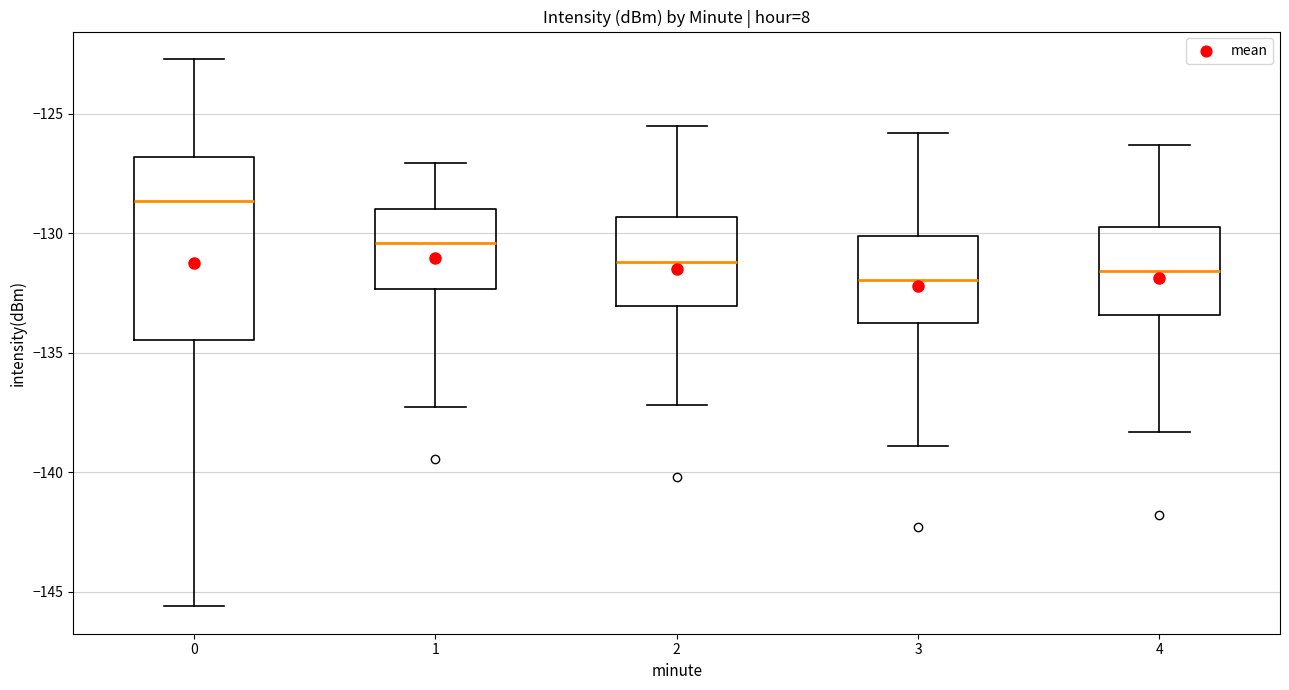

Reading left to right, read every box against the y-axis: the position of its median line, the range the box covers, and the ends of its whiskers. The values are not printed on the chart, so give them approximately, as read against the axis.

0: median -128.5, box -134.5 to -127.0, whiskers -145.5 to -122.5
1: median -130.5, box -132.5 to -129.0, whiskers -137.5 to -127.0
2: median -131.0, box -133.0 to -129.5, whiskers -137.0 to -125.5
3: median -132.0, box -133.5 to -130.0, whiskers -139.0 to -126.0
4: median -131.5, box -133.5 to -129.5, whiskers -138.5 to -126.5